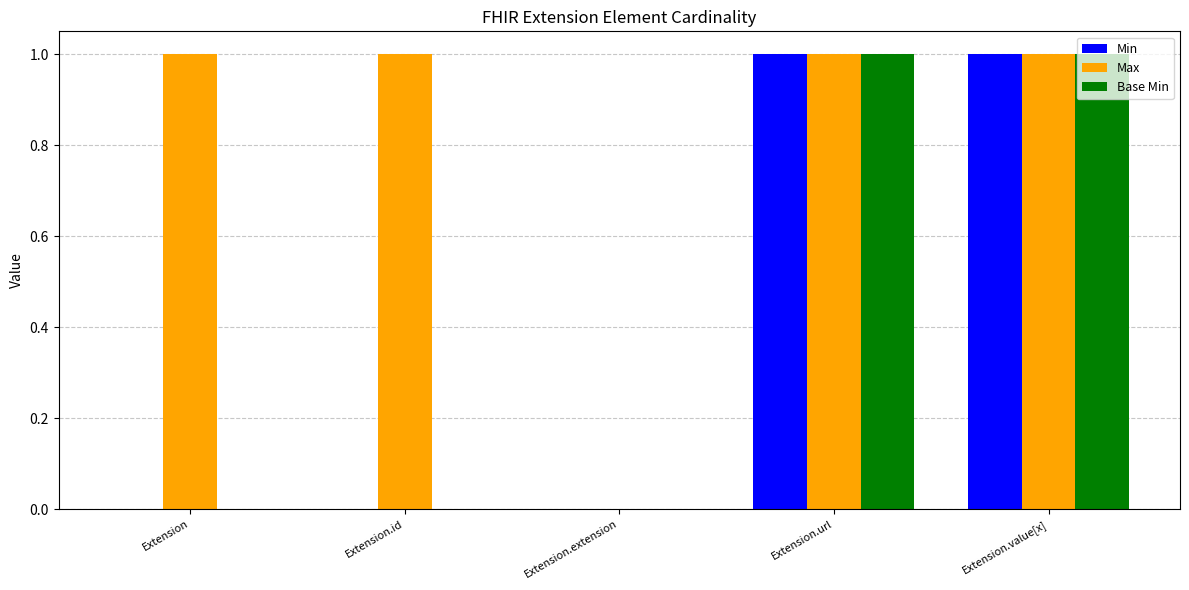

Count the number of categories in the chart.

5